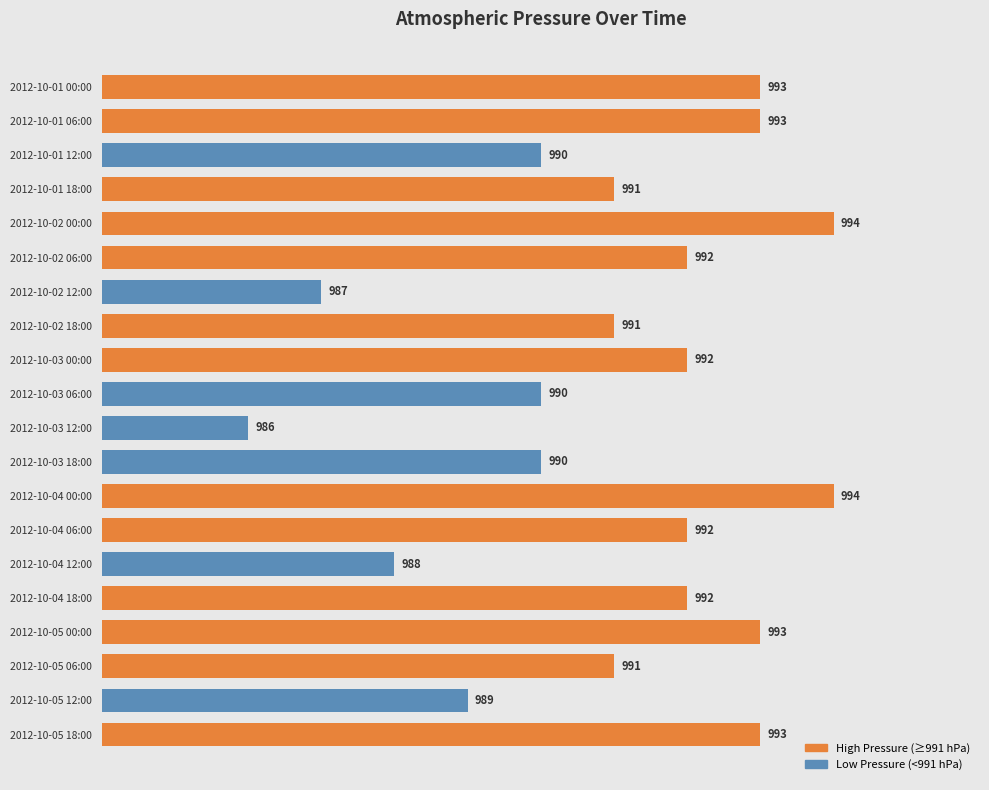

The chart shows a value of 991 at 2012-10-01 18:00. True or false?

True